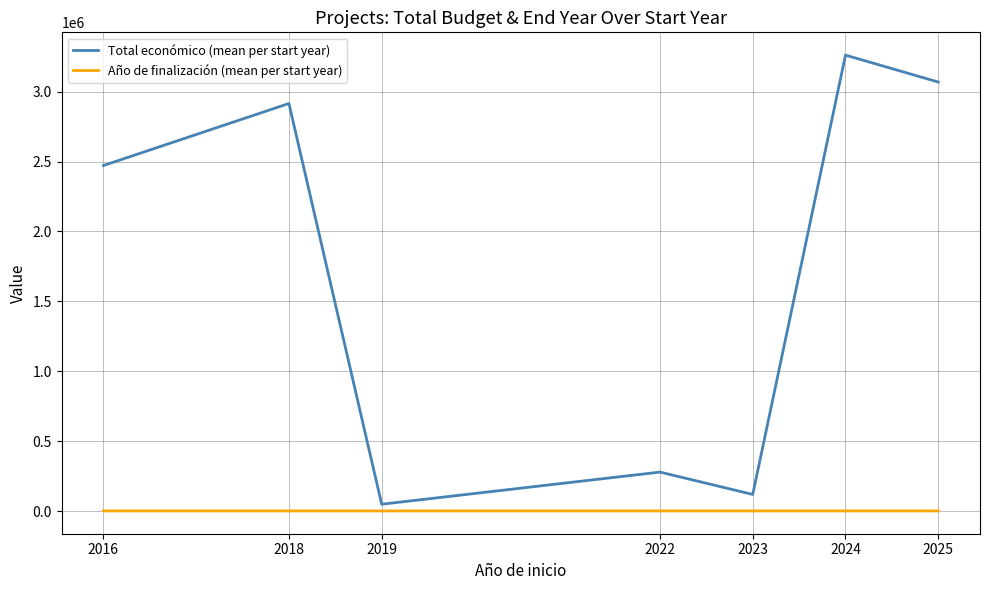

What is the highest value of the Total económico (mean per start year) series?

3260921.0